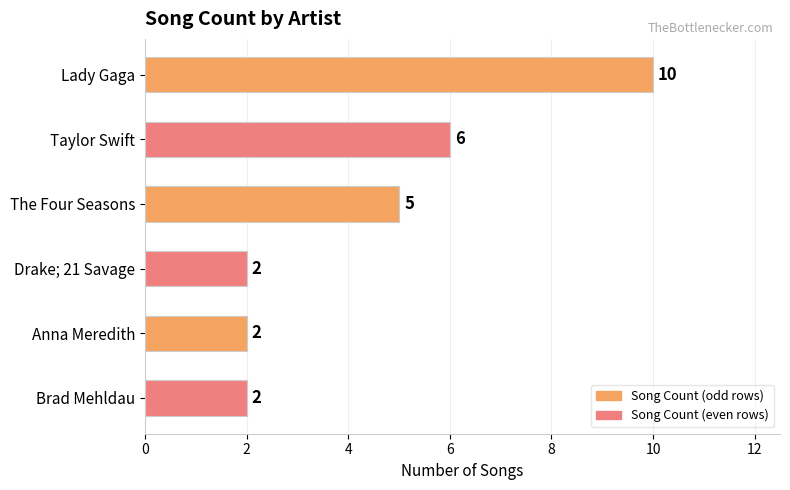

What is the smallest value displayed?

2